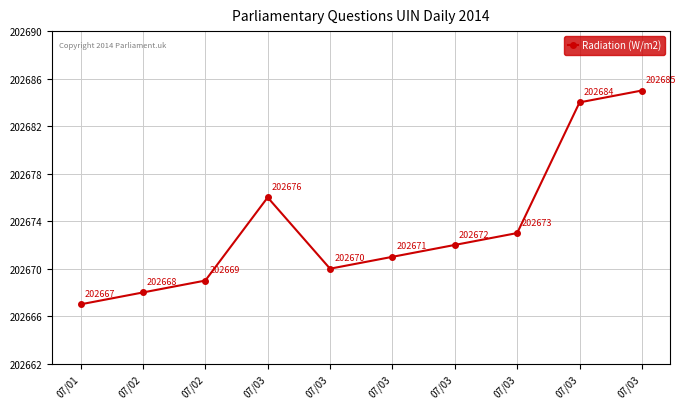

Rank the categories by value from lowest to highest.

07/01, 07/02, 07/02, 07/03, 07/03, 07/03, 07/03, 07/03, 07/03, 07/03